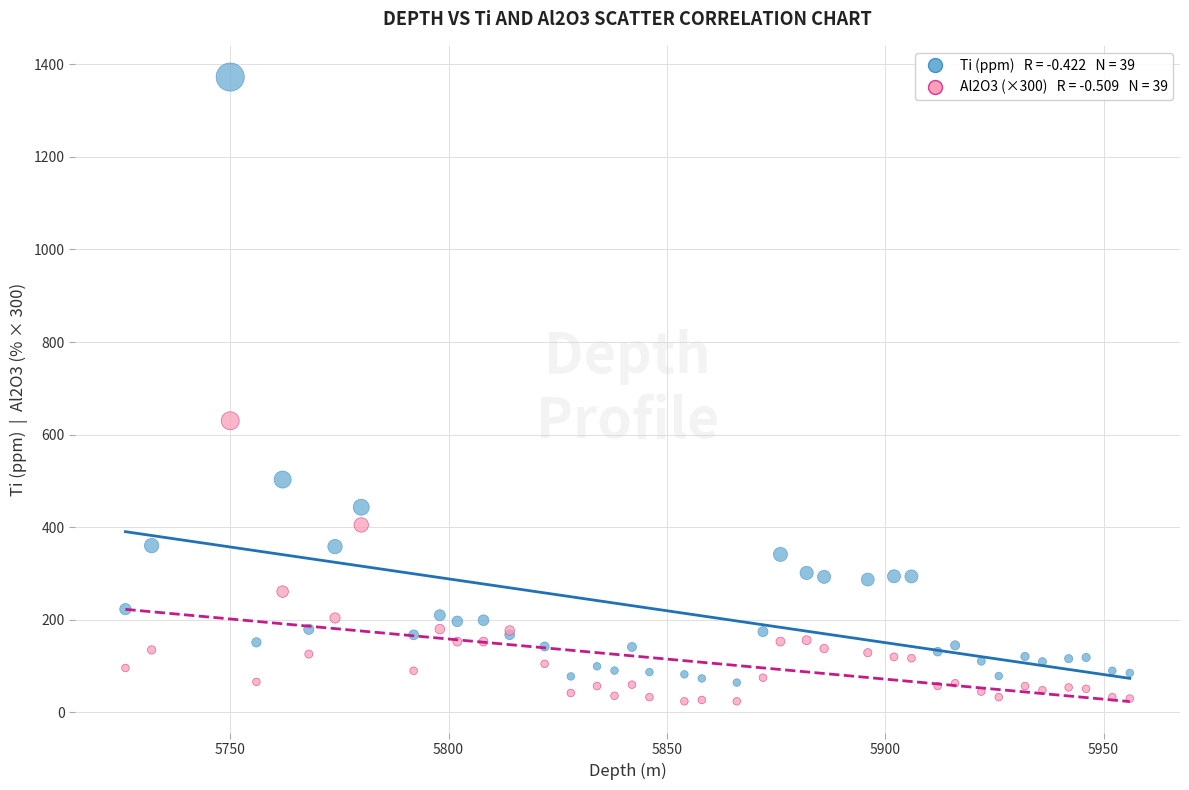

Across all series, what Y value is closest to 698?

630.0